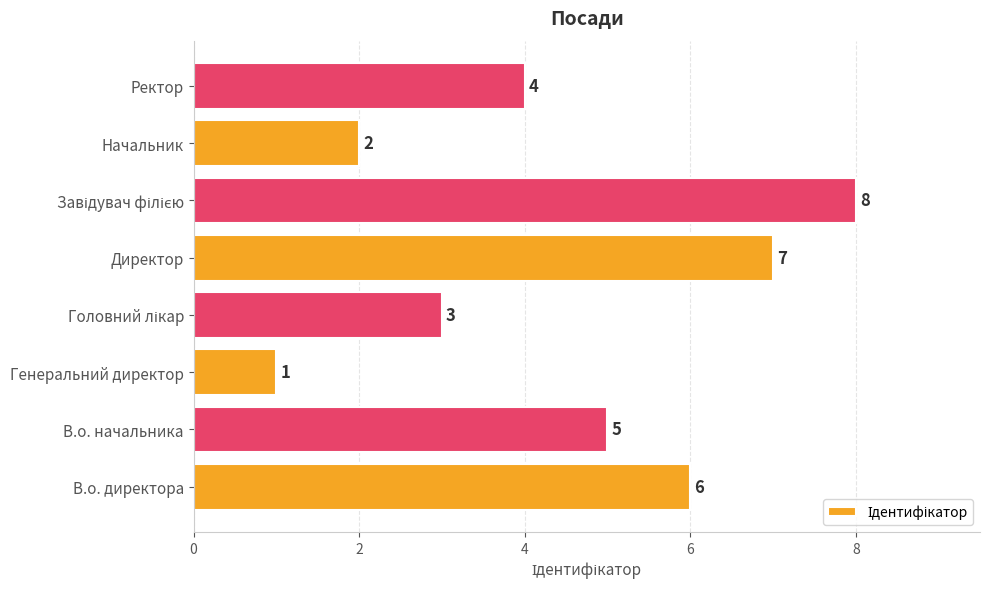

What is the greatest value displayed?

8